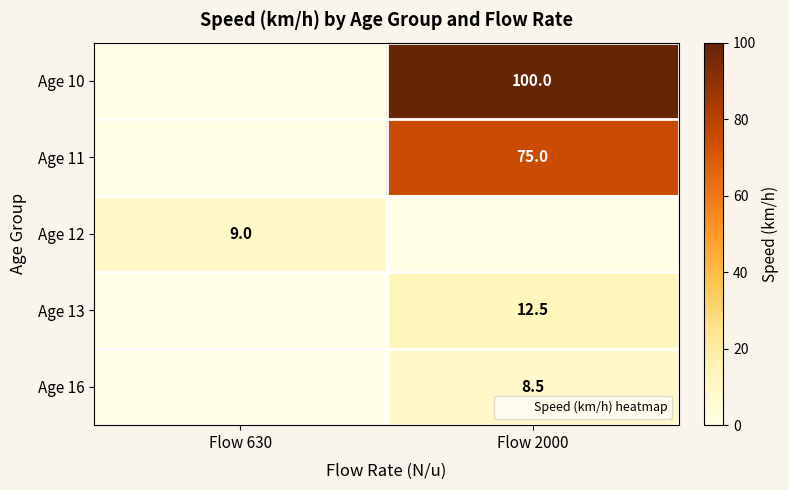

The Age 13 series shows 12.5 at Flow 2000. True or false?

True